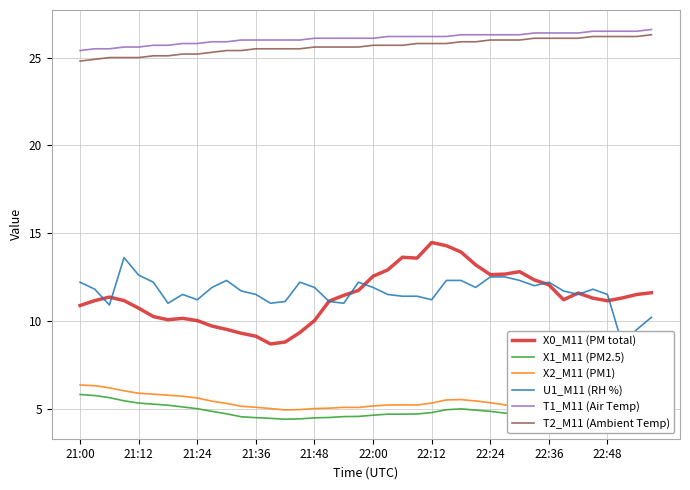

Is this an area chart (filled region under the line)?

No